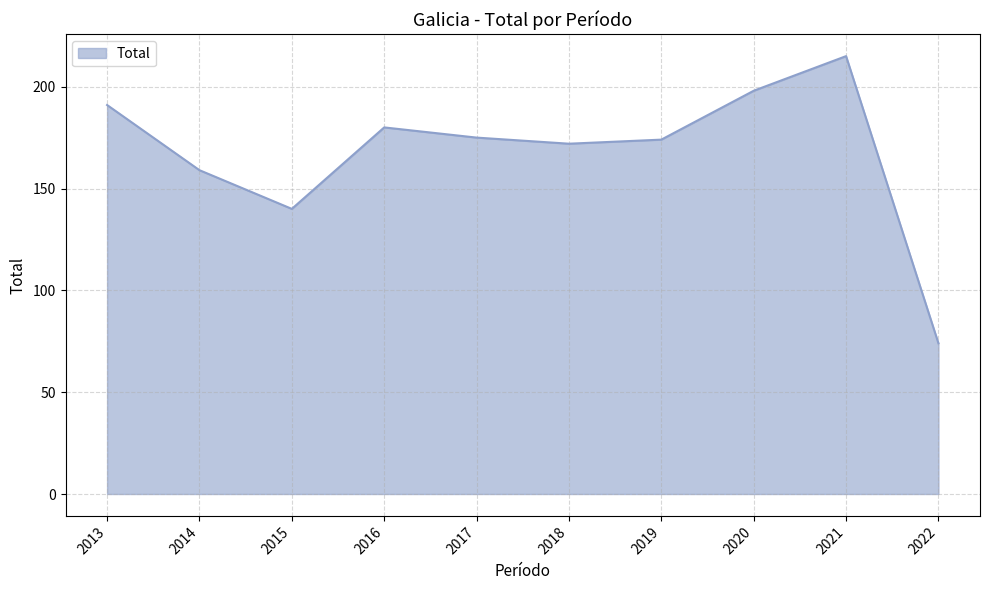

Does the chart have visible grid lines?

Yes